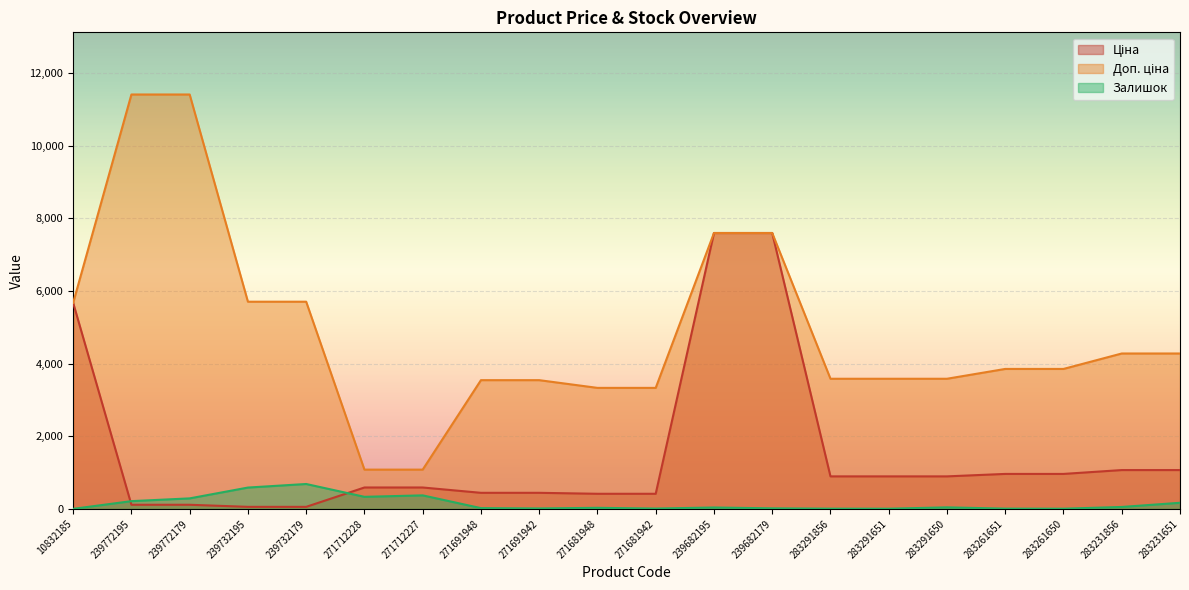

What is the difference between the Доп. ціна values at 271681948 and 271712227?

2250.8